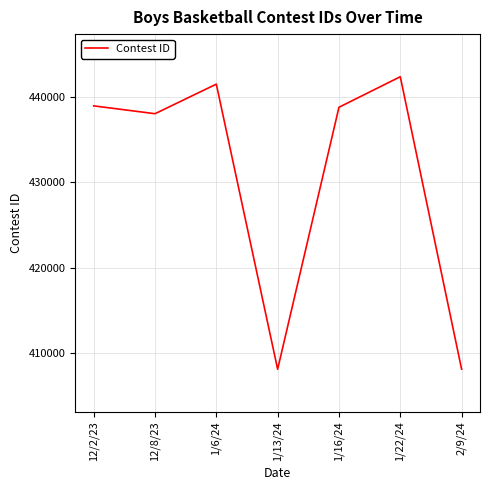

What is the sum of all values?

3015862